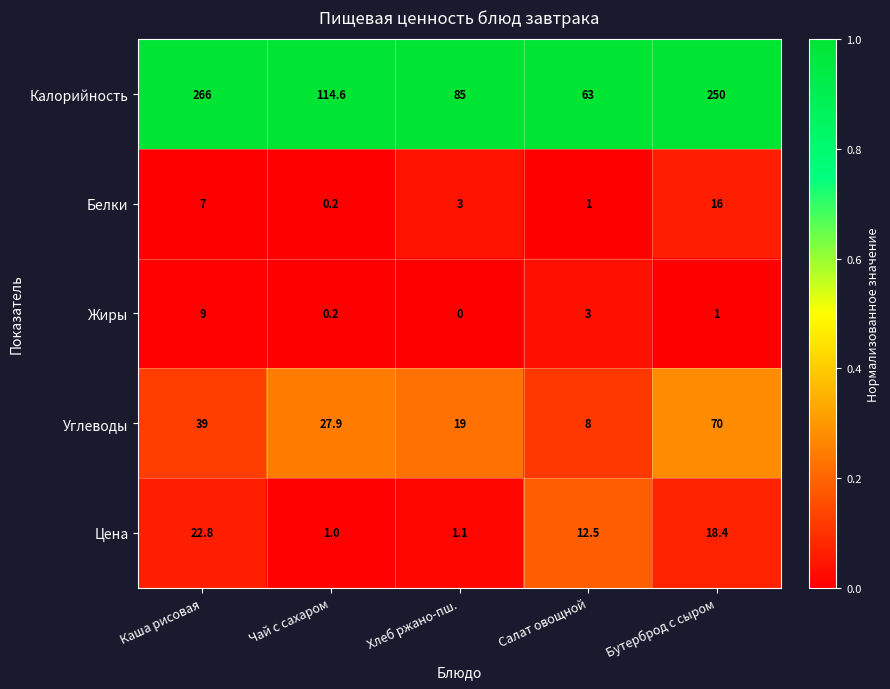

What is the difference between the maximum and minimum values in the Жиры series?

9.0